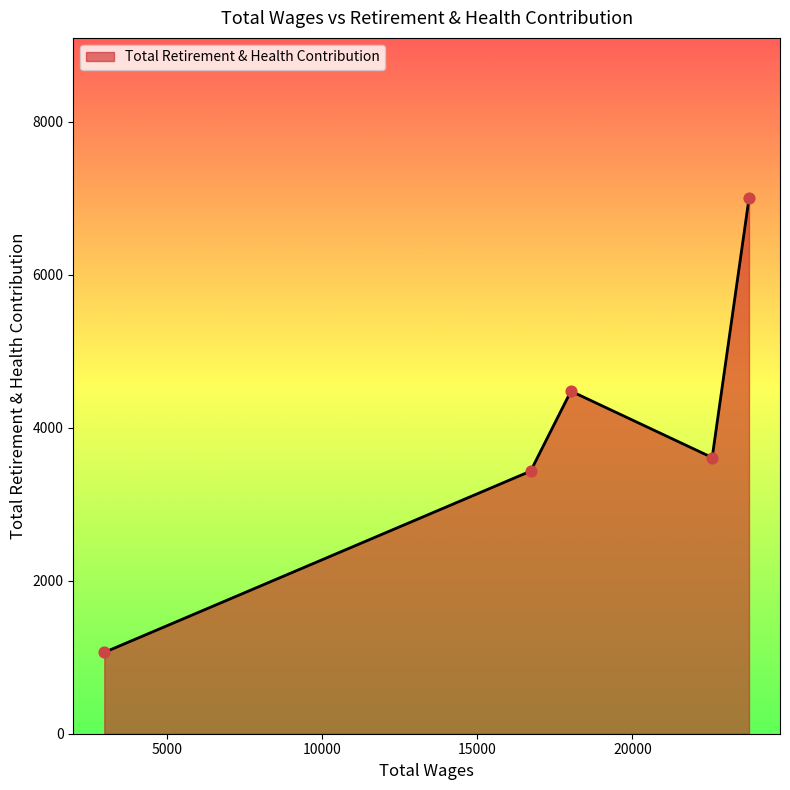

What is the difference between the maximum and second lowest values?

3563